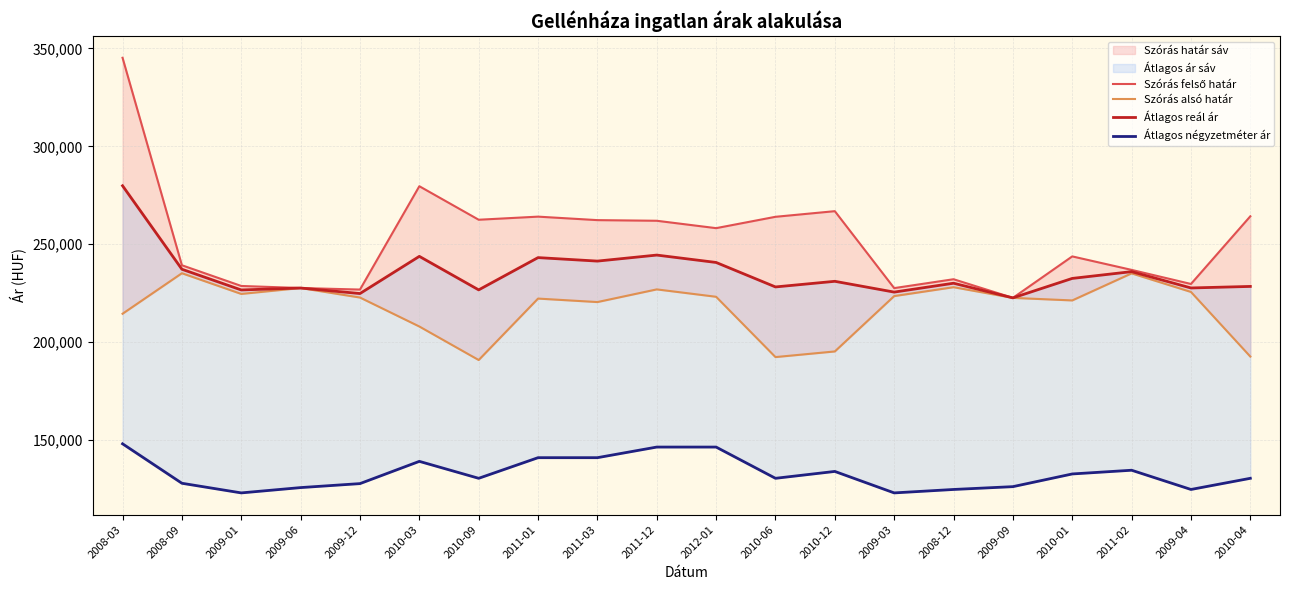

What is the sum of all Szórás alsó határ values?

4353803